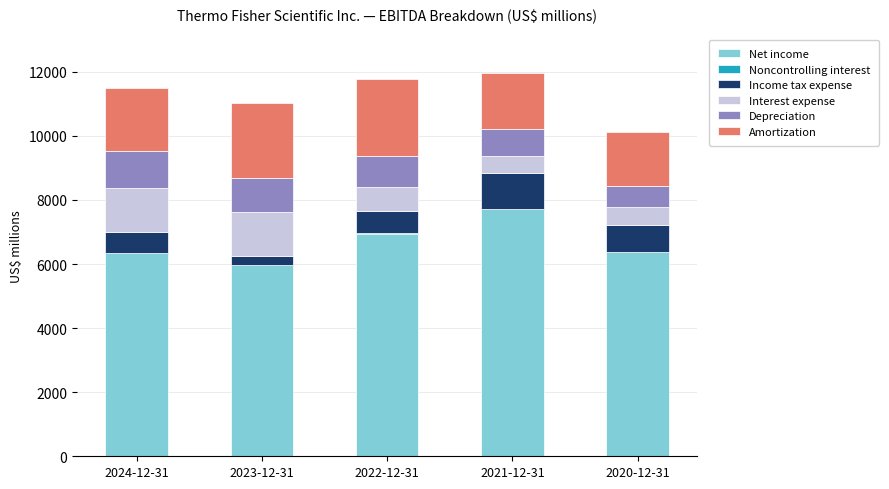

What are all the series names shown in the legend?

Net income, Noncontrolling interest, Income tax expense, Interest expense, Depreciation, Amortization